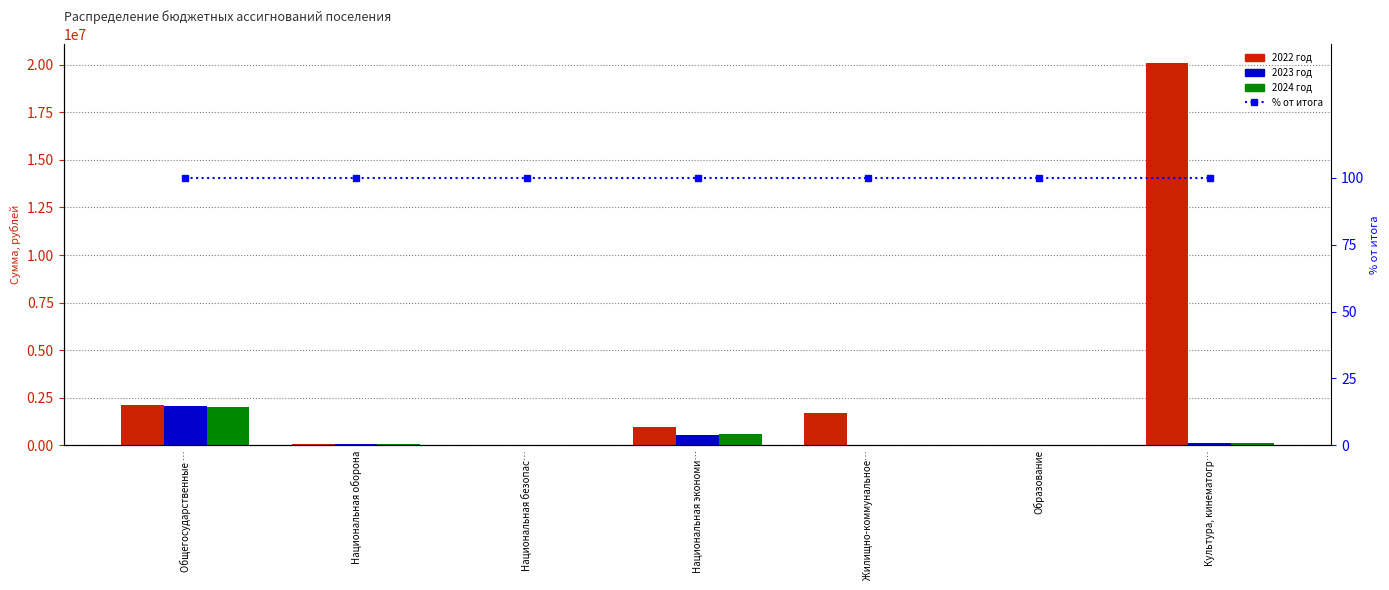

What is the value of the 2024 год bar at the 3rd from the left?

13680.0